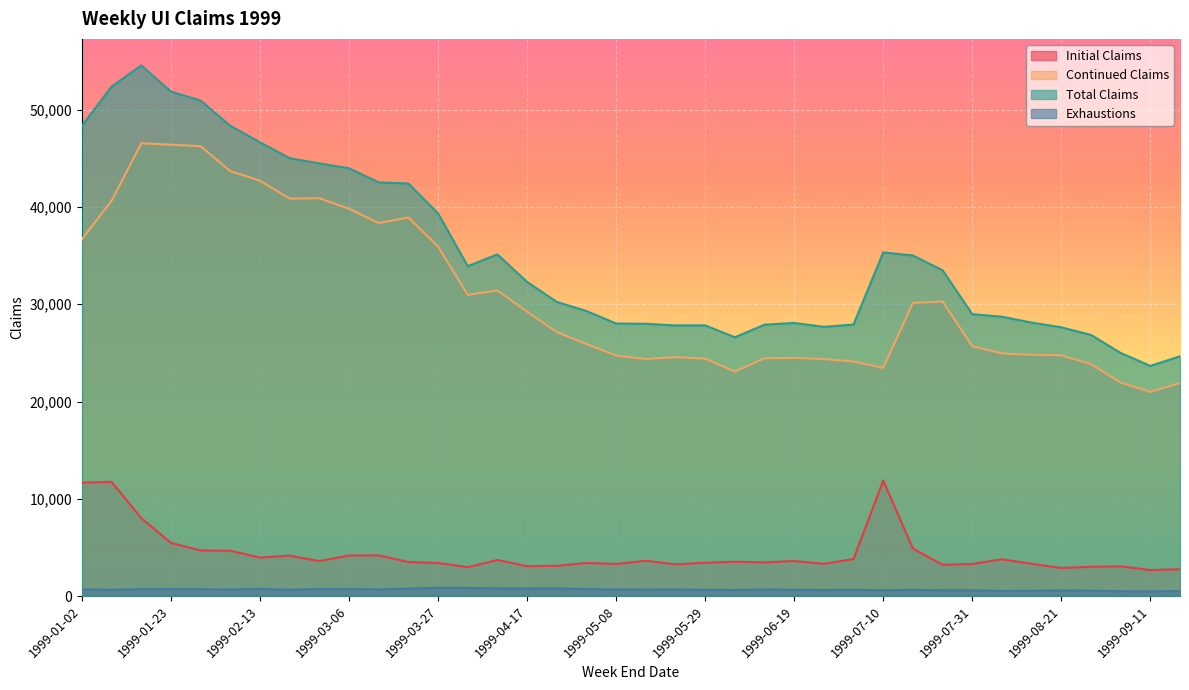

What is the average value of the Continued Claims series?

30887